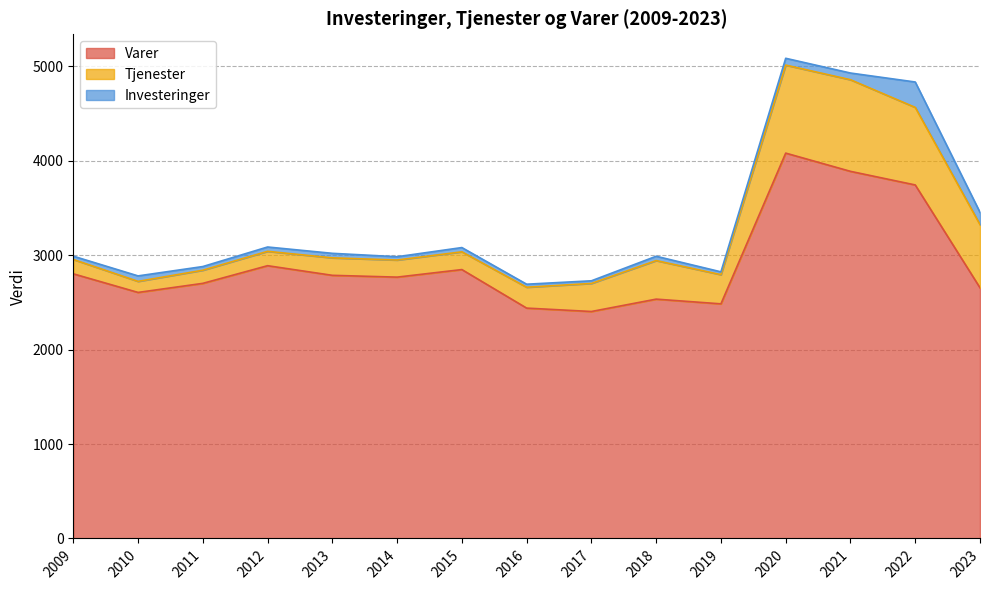

How many distinct data groups are displayed?

3